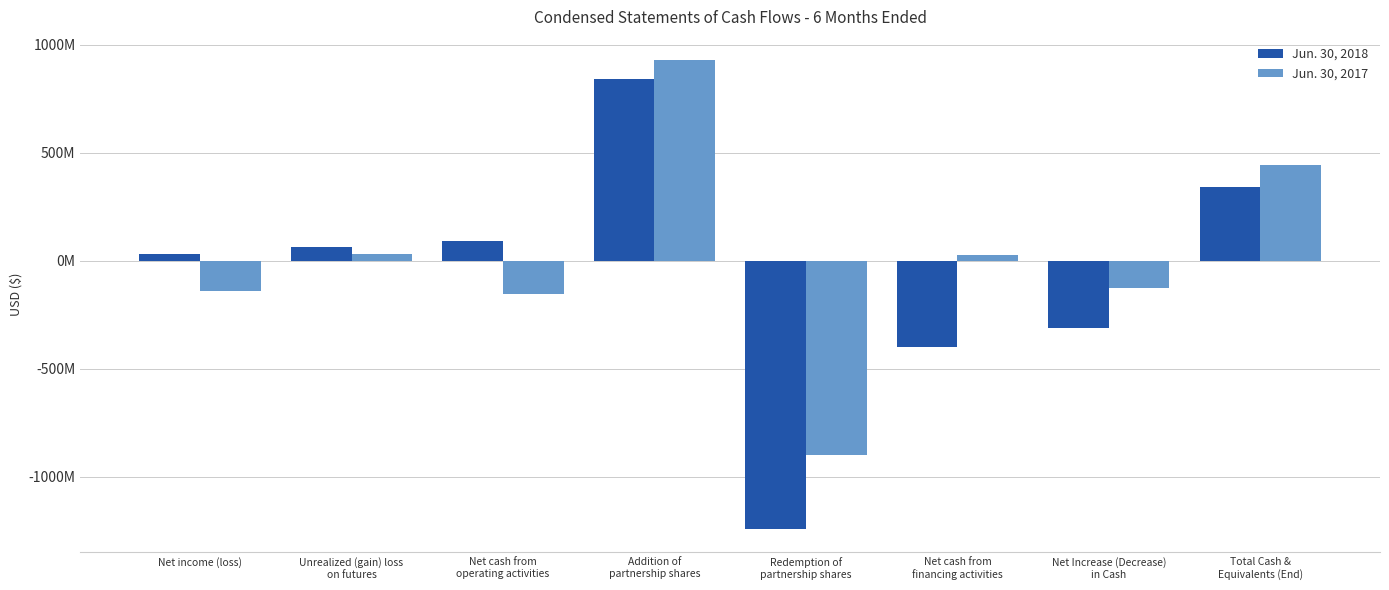

Which series has the largest total across all categories?

Jun. 30, 2017